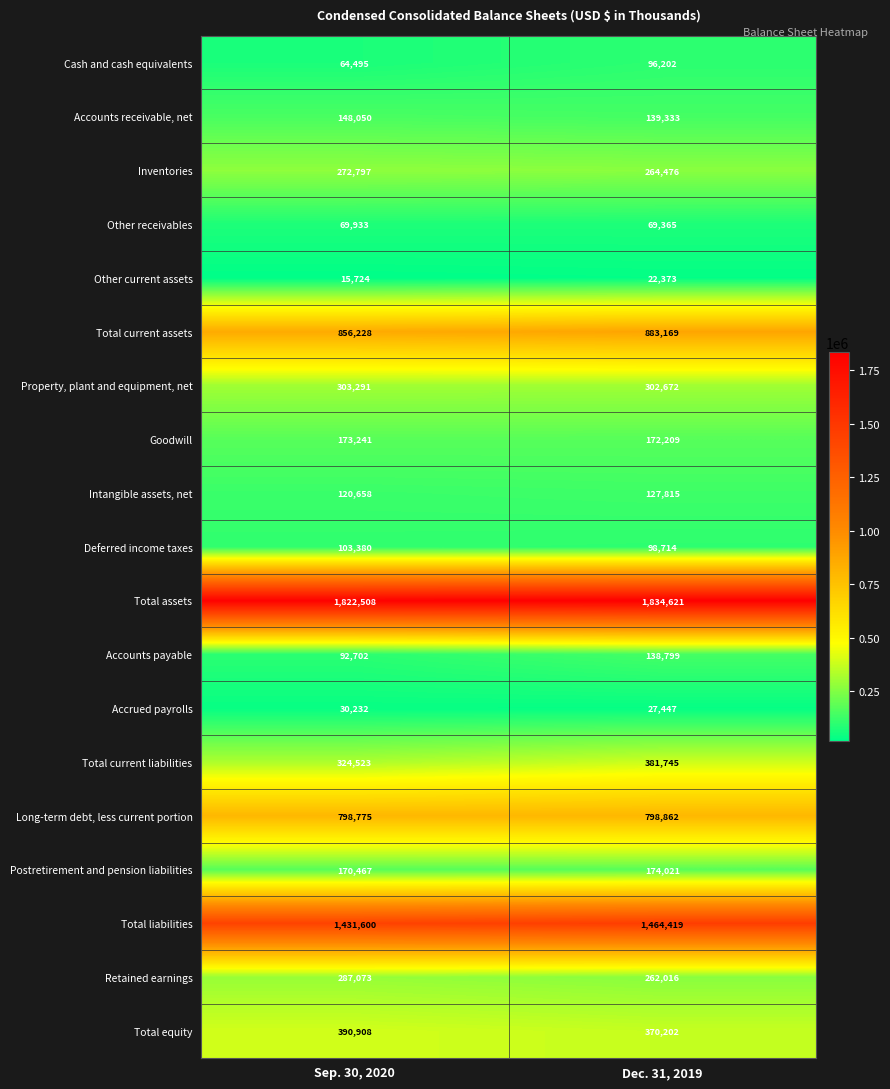

Which category has the lowest value across all series?

Sep. 30, 2020